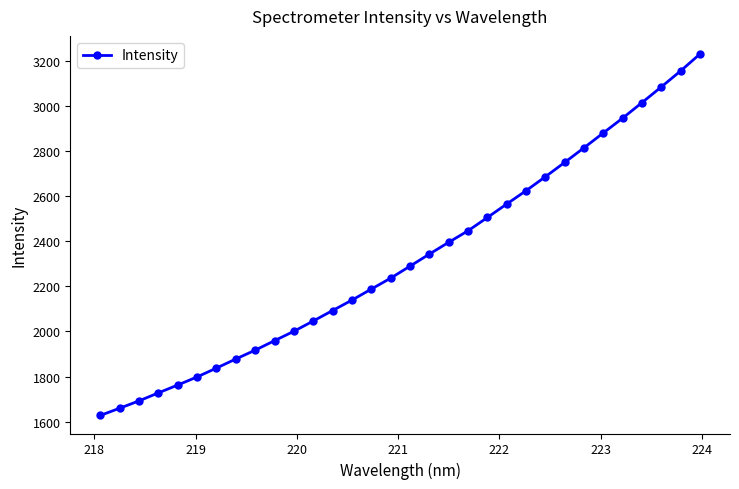

What is the smallest value displayed?

1628.1